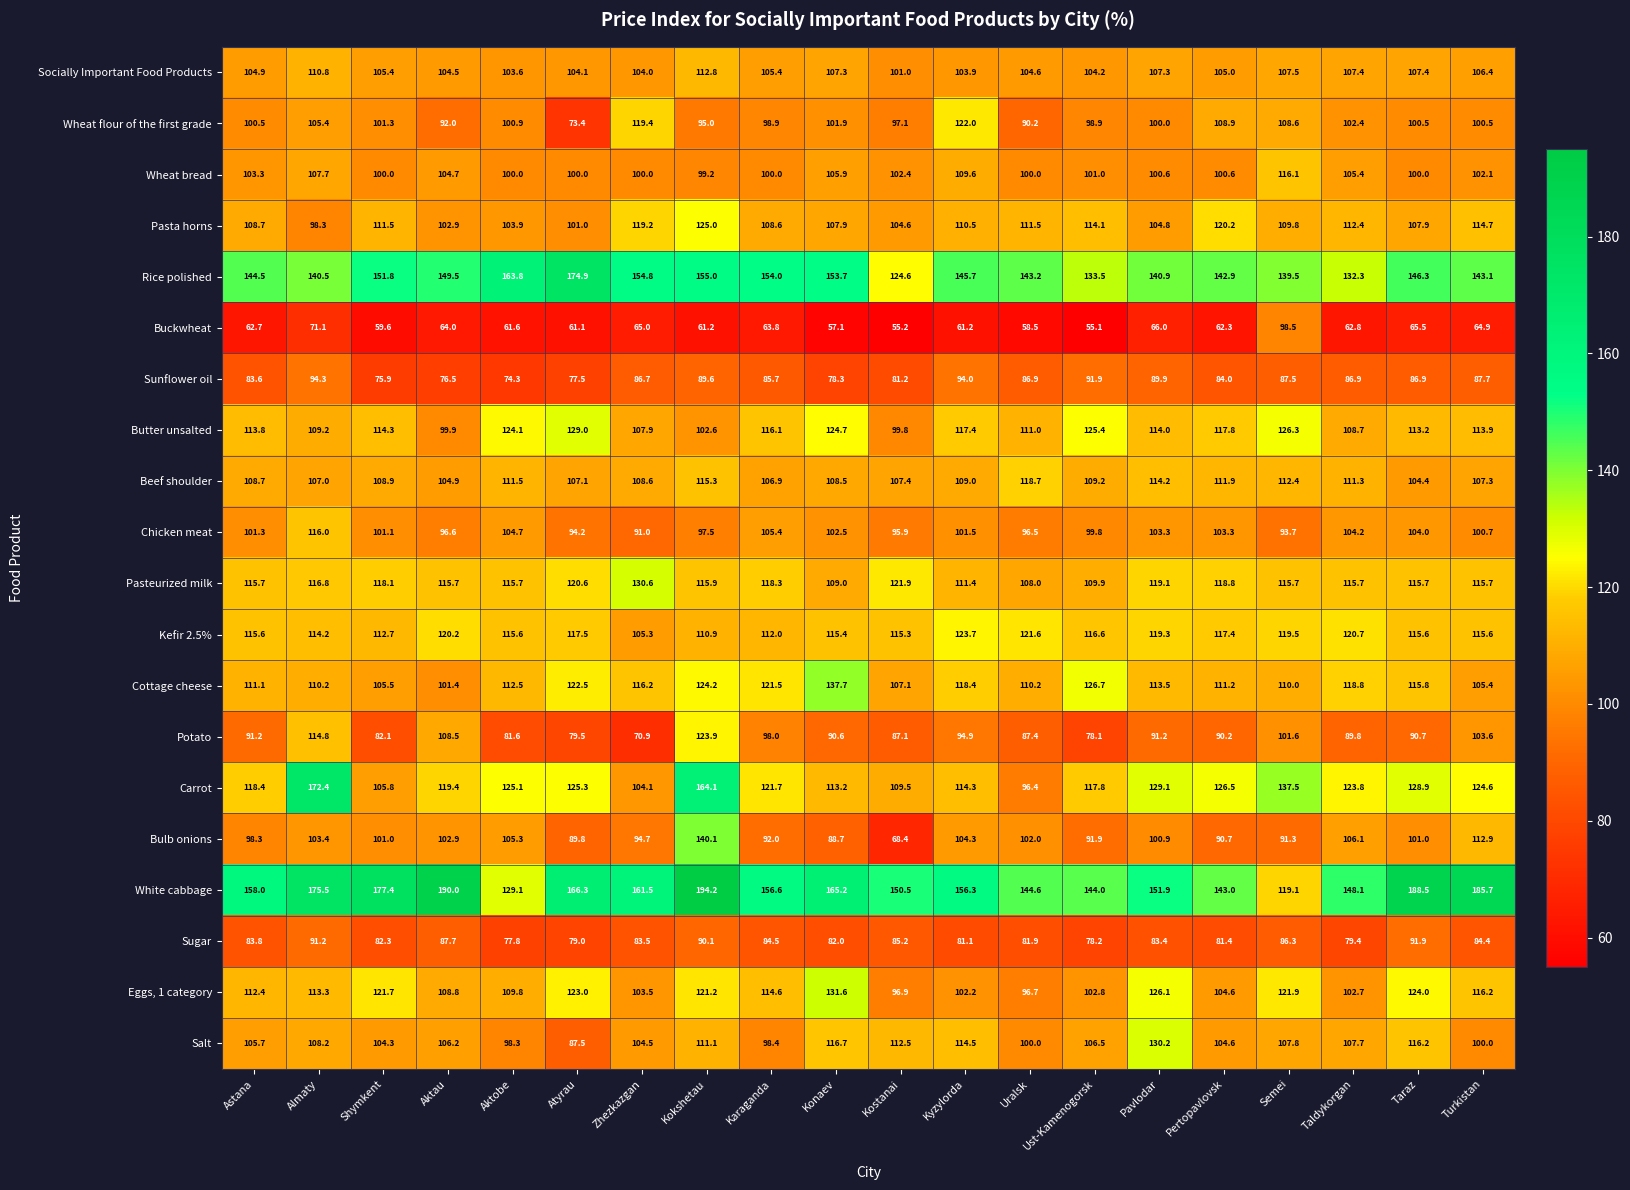

At which category is the sum across all series the highest?

Kokshetau